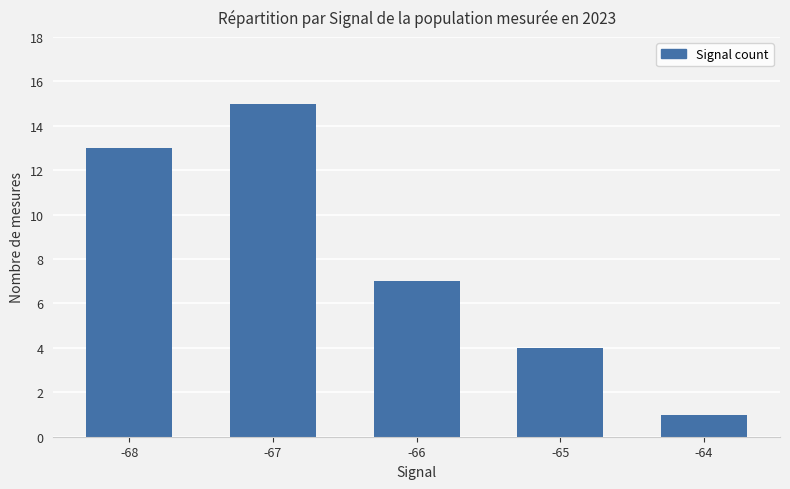

How many data points does each series have?

5